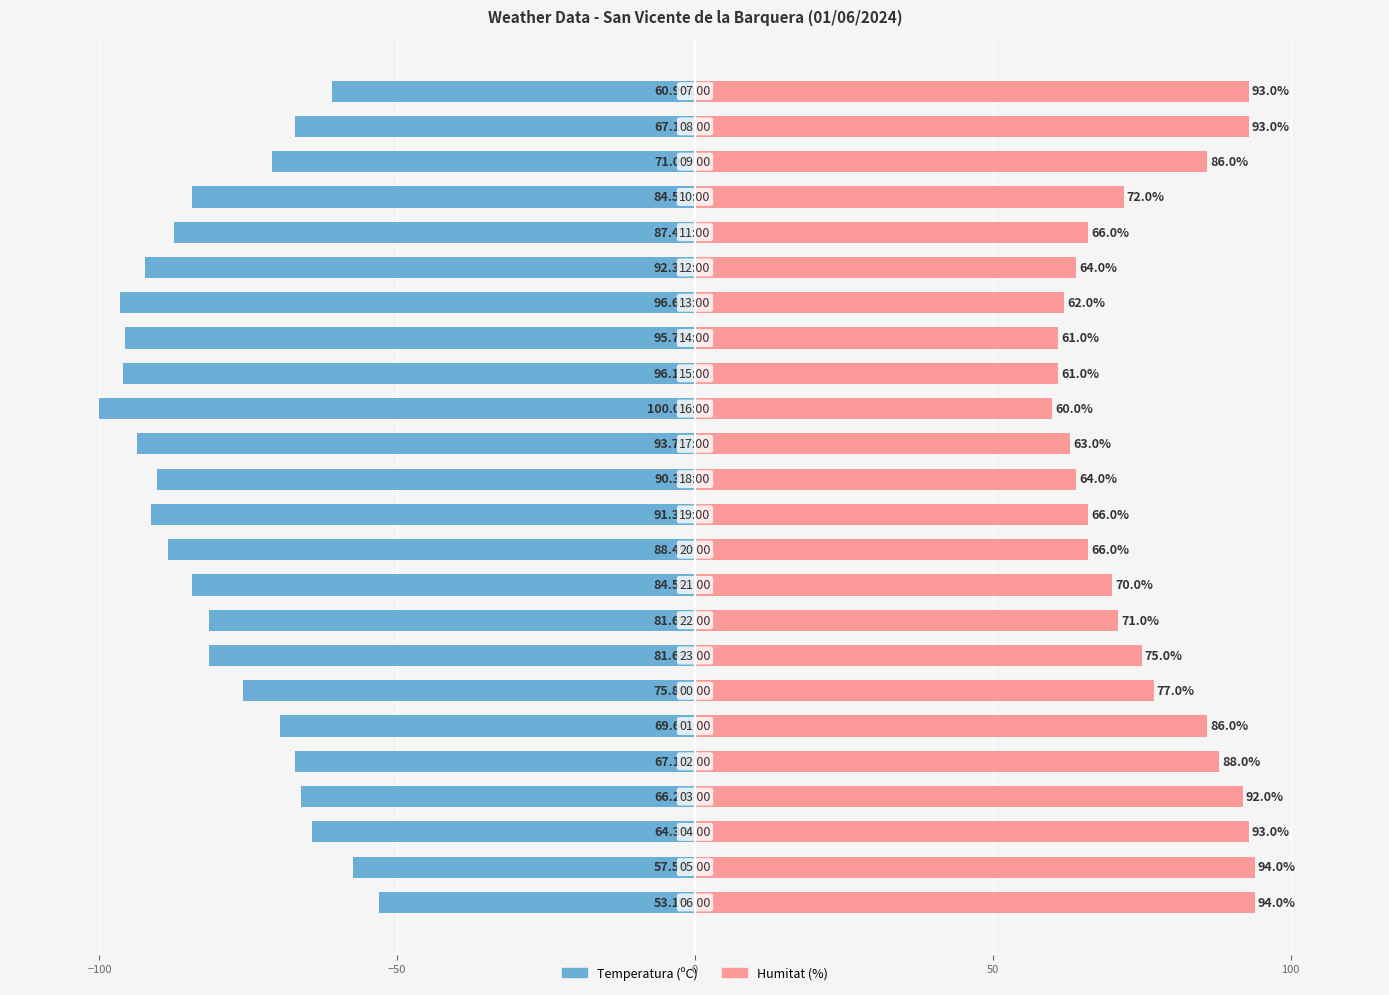

True or false: Humitat (%) has a value of 66.0 at 11.

True